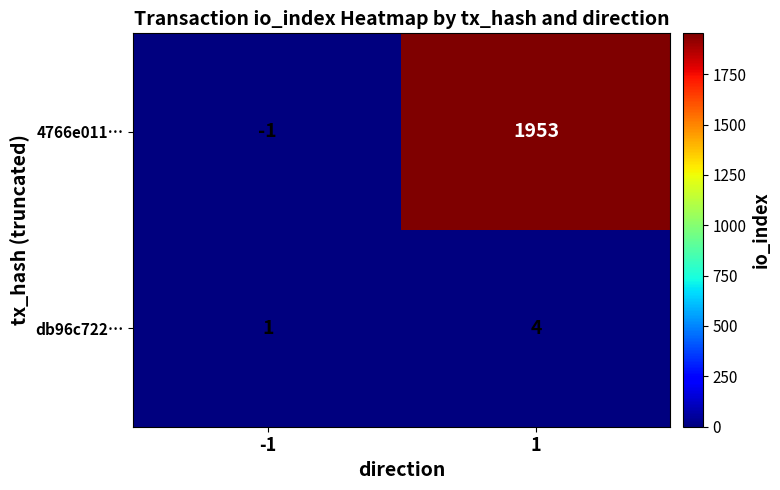

What is the difference between the maximum and minimum values in the db96c722… series?

3